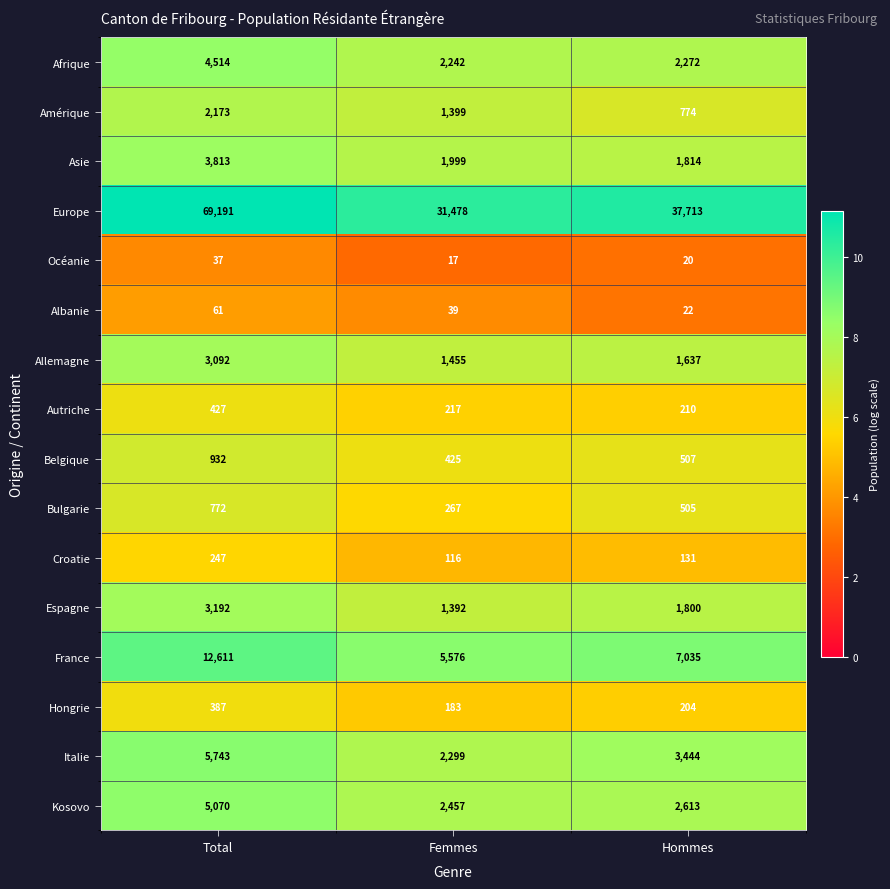

Which series has the largest total across all categories?

Europe